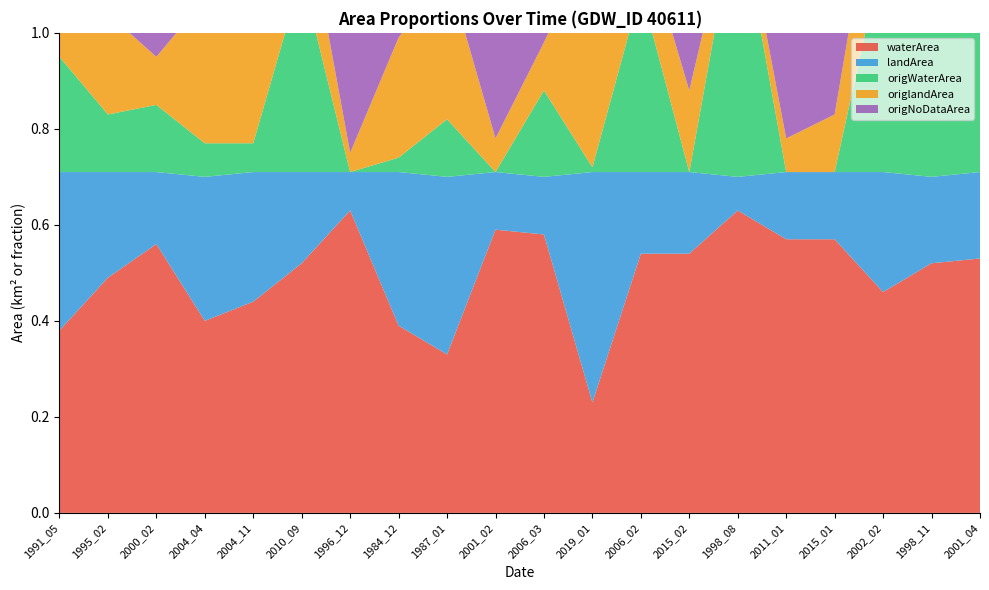

Reading left to right, list all the values displayed in this chart.

waterArea: 0.4	0.5	0.6	0.4	0.4	0.5	0.6	0.4	0.3	0.6	0.6	0.2	0.5	0.5	0.6	0.6	0.6	0.5	0.5	0.5
landArea: 0.3	0.2	0.1	0.3	0.3	0.2	0.1	0.3	0.4	0.1	0.1	0.5	0.2	0.2	0.1	0.1	0.1	0.2	0.2	0.2
origWaterArea: 0.2	0.1	0.1	0.1	0.1	0.4	0.0	0.0	0.1	0.0	0.2	0.0	0.4	0.0	0.6	0.0	0.0	0.5	0.5	0.5
origlandArea: 0.3	0.2	0.1	0.3	0.2	0.2	0.0	0.2	0.3	0.1	0.1	0.5	0.1	0.2	0.0	0.1	0.1	0.2	0.2	0.2
origNoDataArea: 0.2	0.4	0.5	0.3	0.4	0.1	0.7	0.4	0.3	0.6	0.4	0.2	0.2	0.5	0.1	0.6	0.6	0.0	0.0	0.0